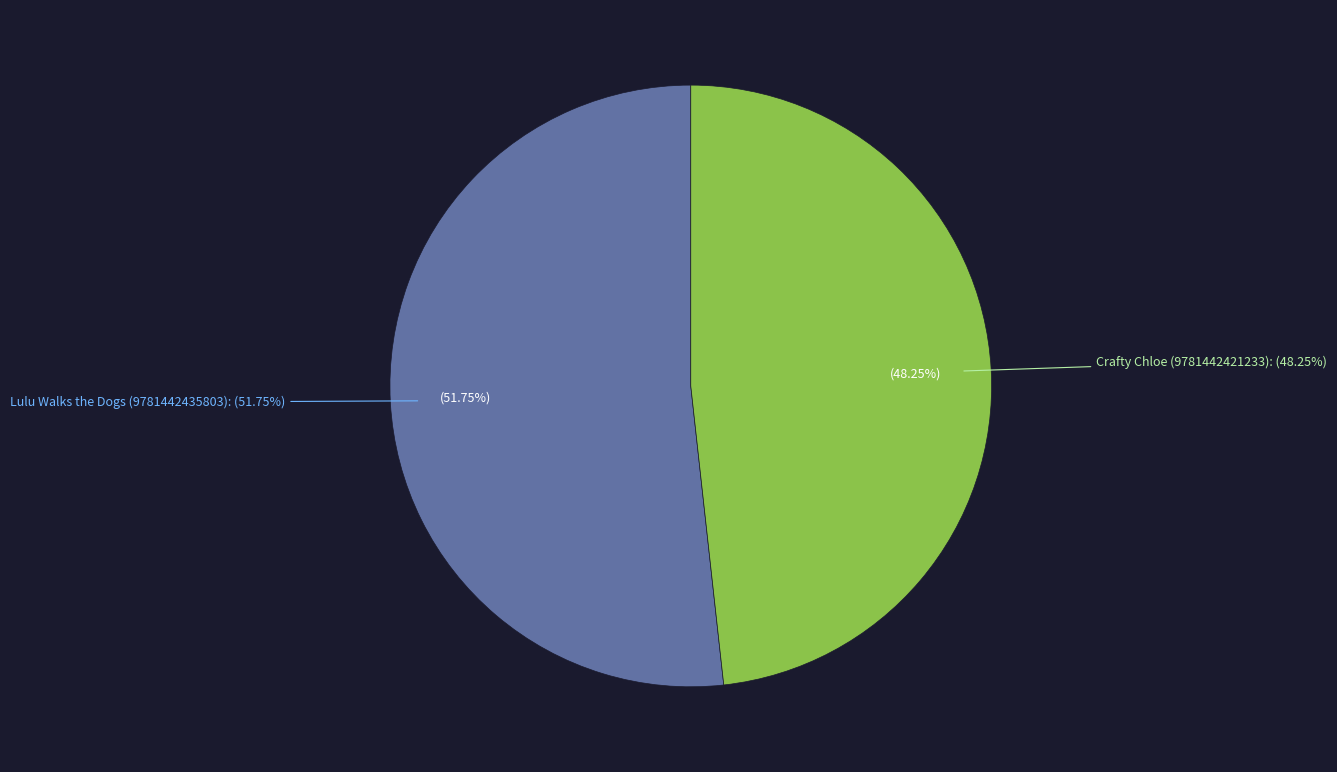

How many slices are in this pie chart?

2